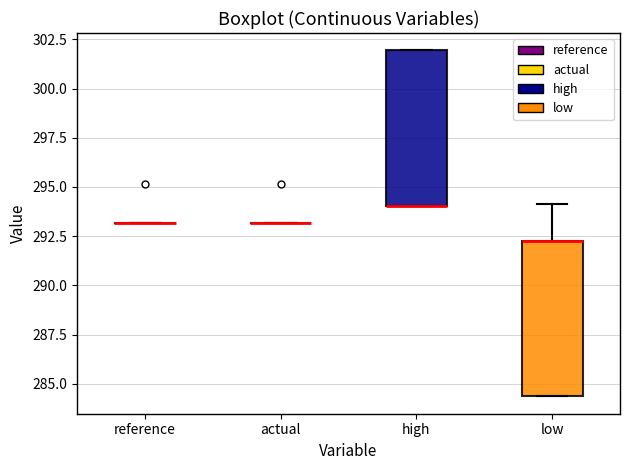

Where is the lower edge of the box for high on the y-axis? The values are not printed on the chart, so give them approximately, as read against the axis.

294.0